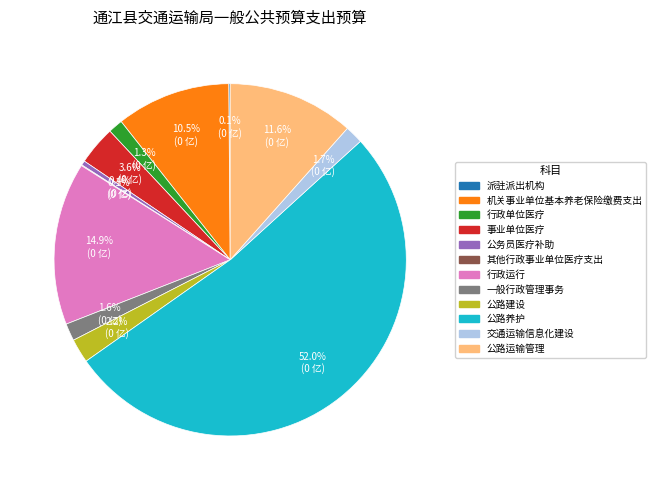

Is there any slice that represents more than half of the pie?

Yes